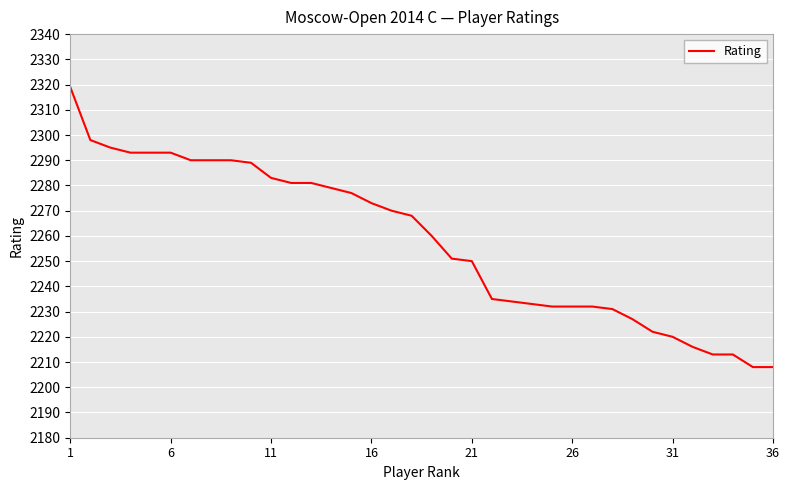

What is the average value?

2258